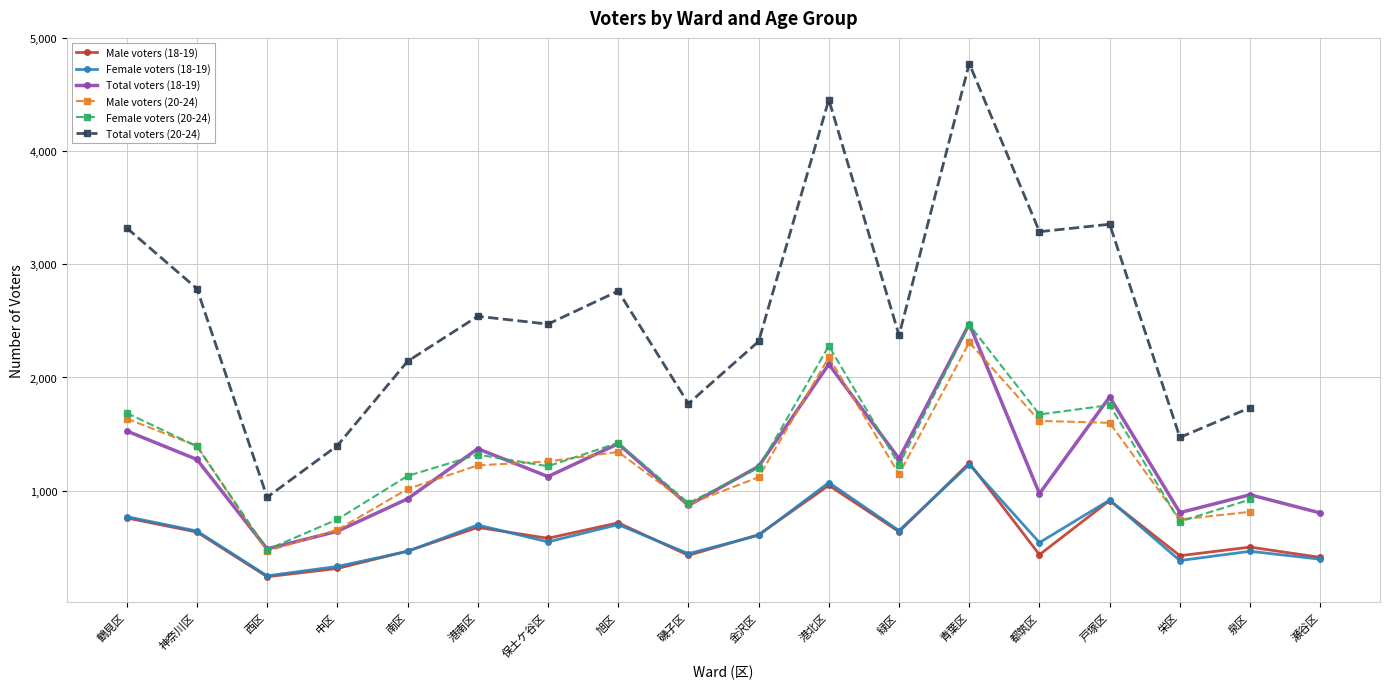

True or false: Total voters (20-24) has a value of 1733.0 at 泉区.

True